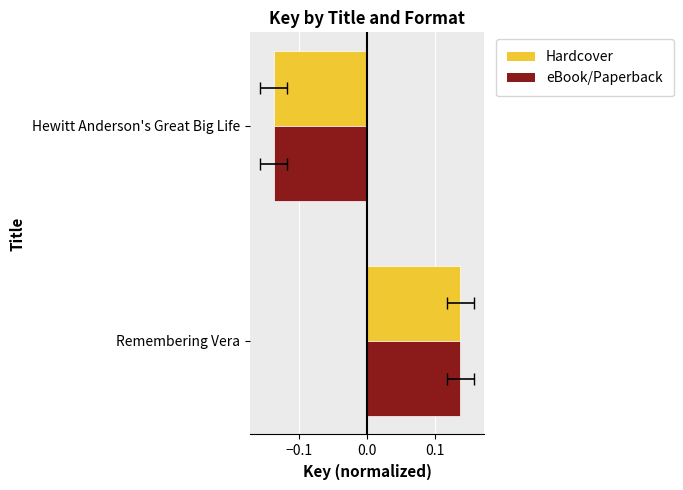

Is it true that Hardcover equals -0.1 at Hewitt Anderson's Great Big Life?

True